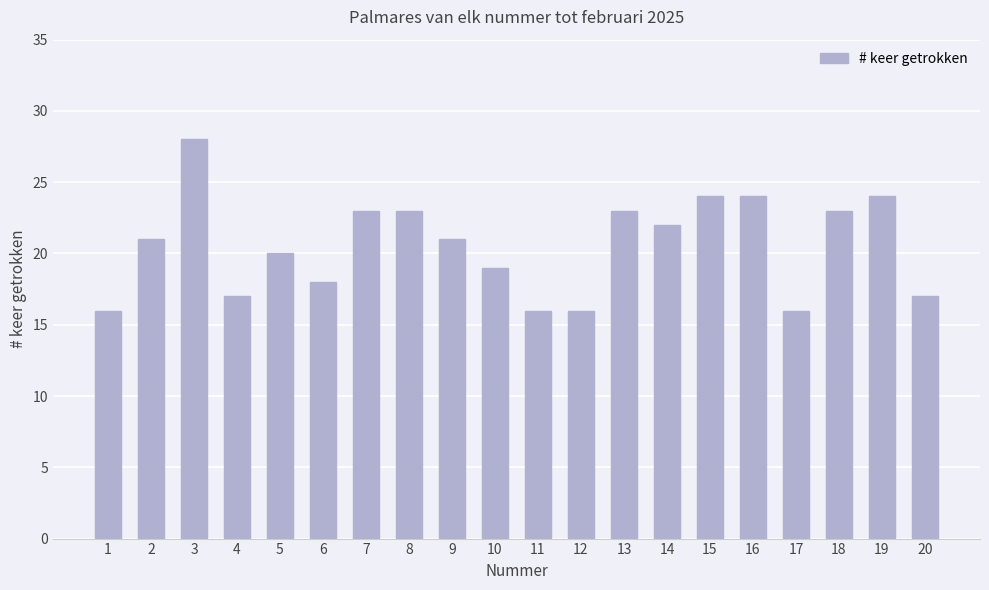

What is the difference between the values at 18 and 9?

2